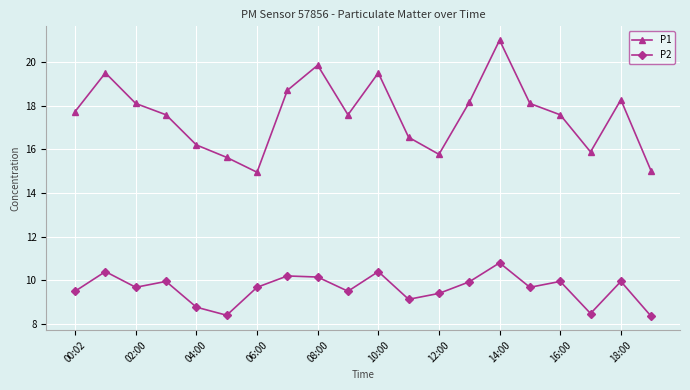

True or false: P2 and P1 cross at least once.

False